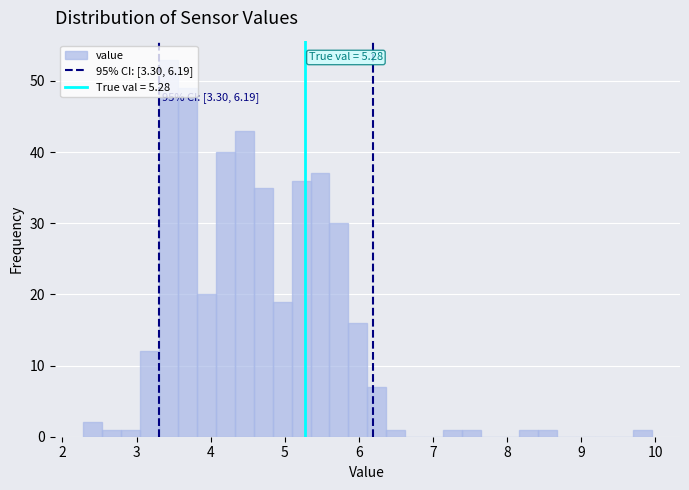

Read against the x-axis, roughly where is the centre of the tallest bar?

3.4